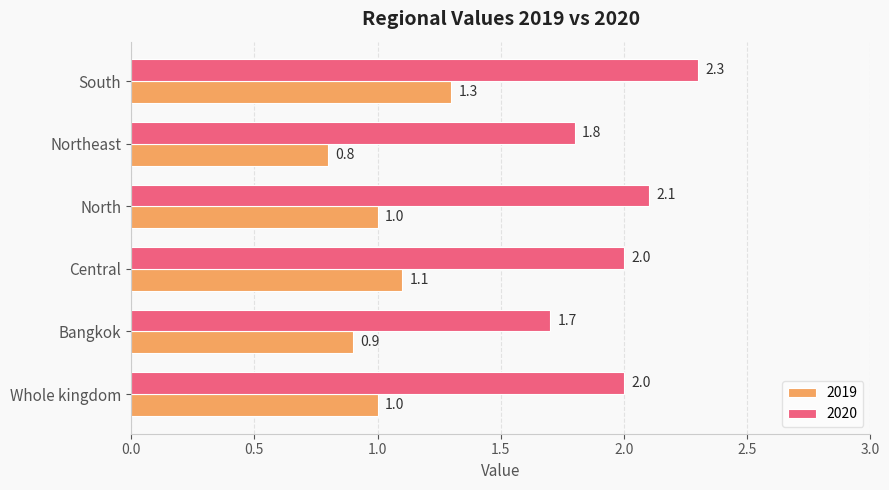

What is the sum of the 2020 values at Bangkok and Whole kingdom?

3.7